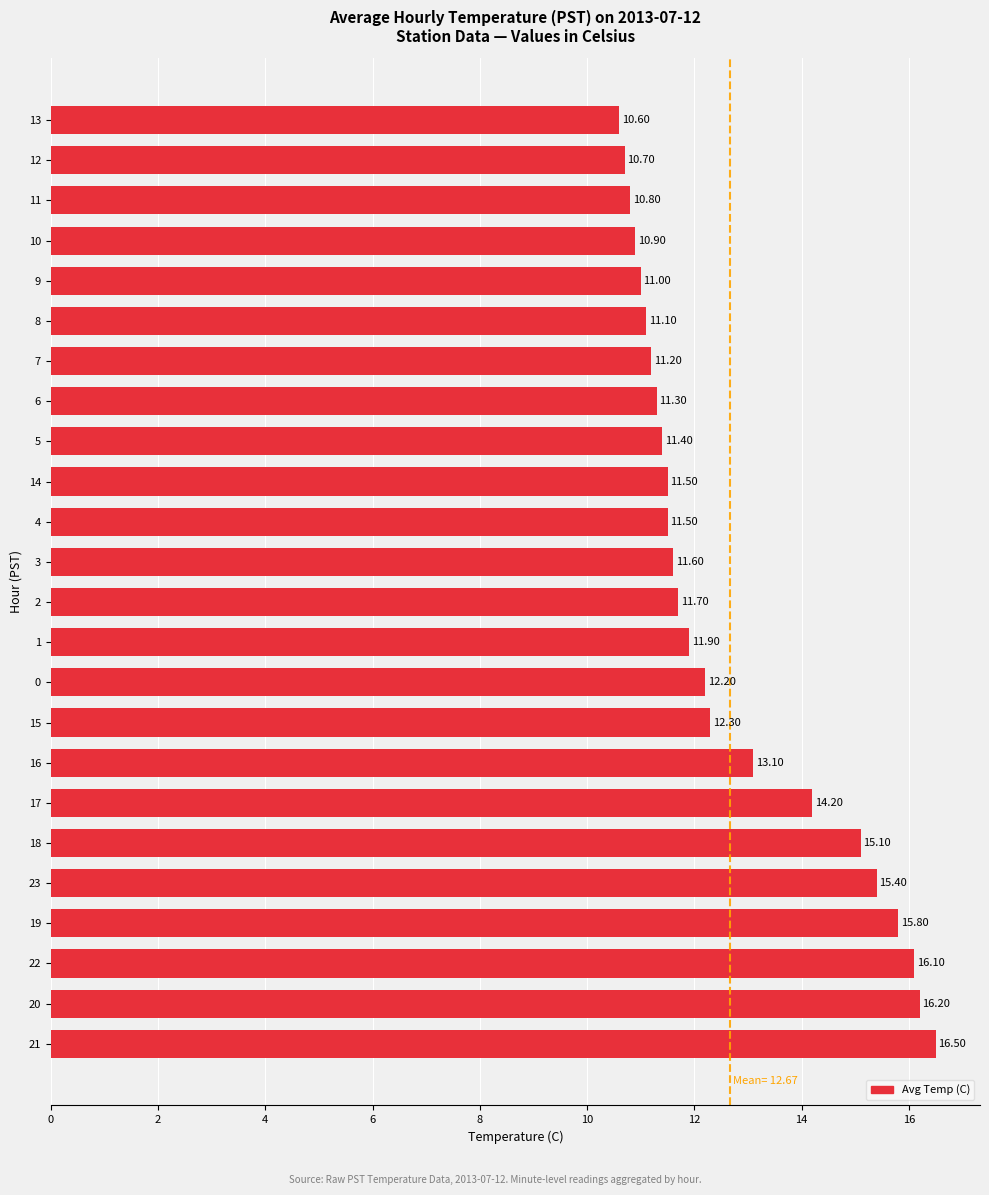

What is the difference between the values at 8 and 2?

0.6